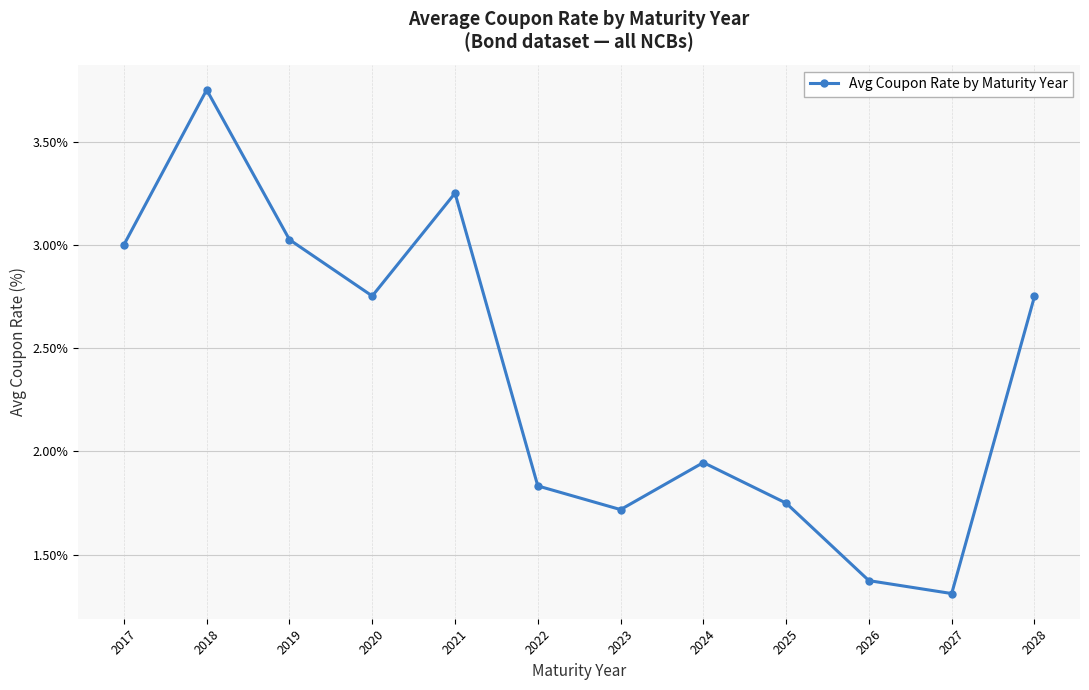

Where is the first local maximum?

2018